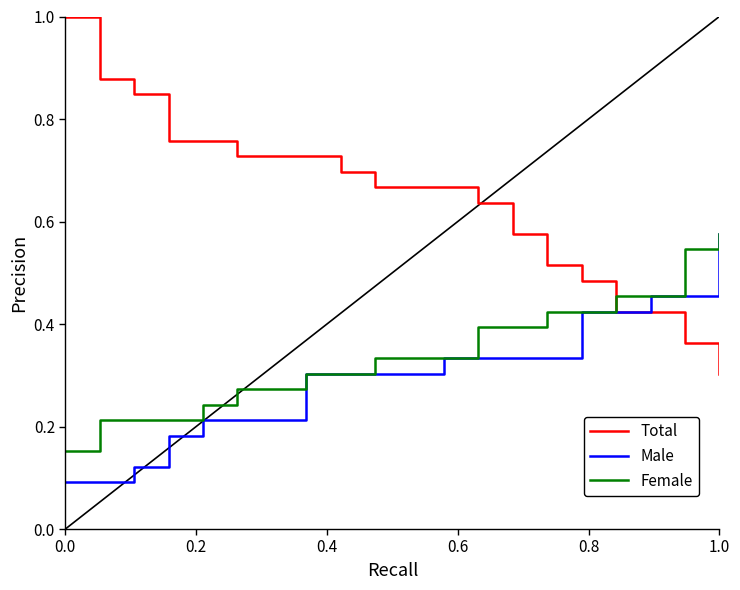

How many Total values are between 0 and 1?

20